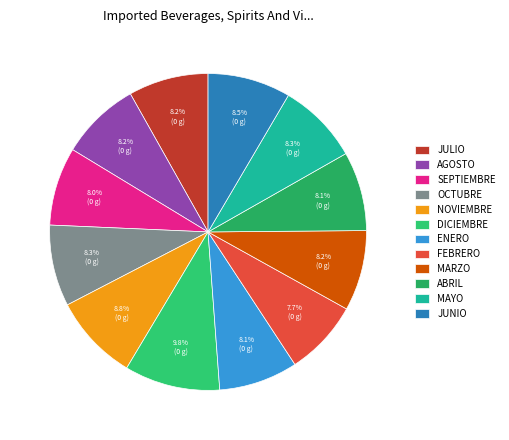

What percentage is NOT represented by MAYO?

91.7%